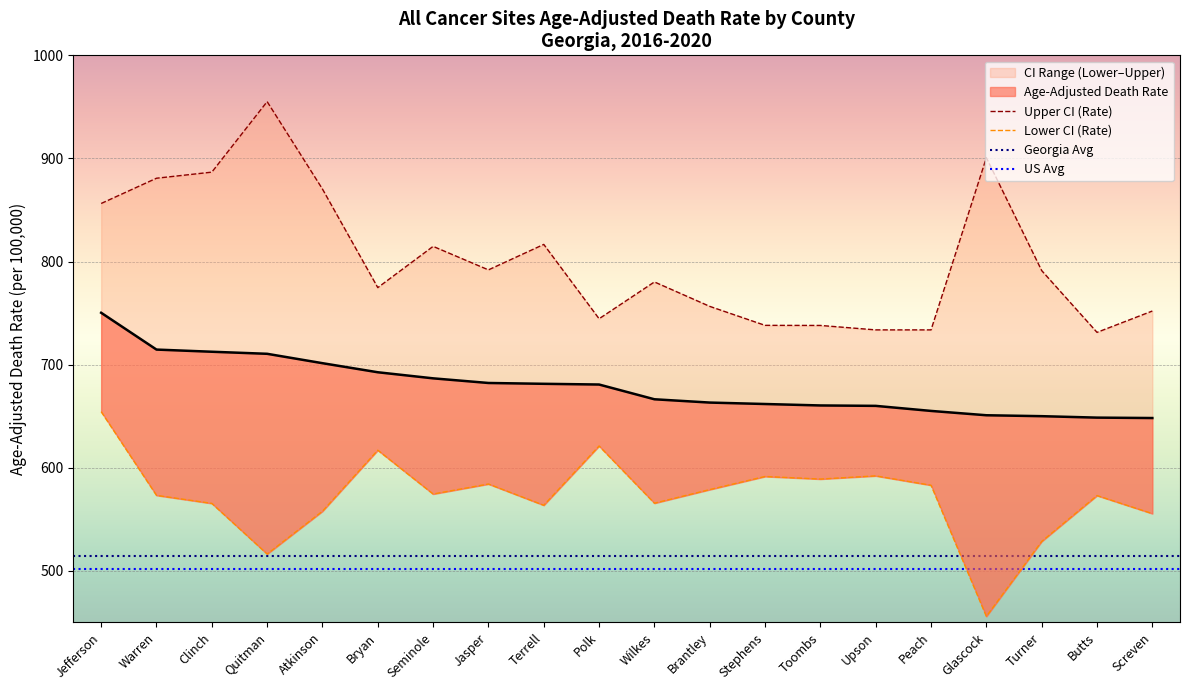

What is the sum of all Lower CI (Rate) values?

11440.3